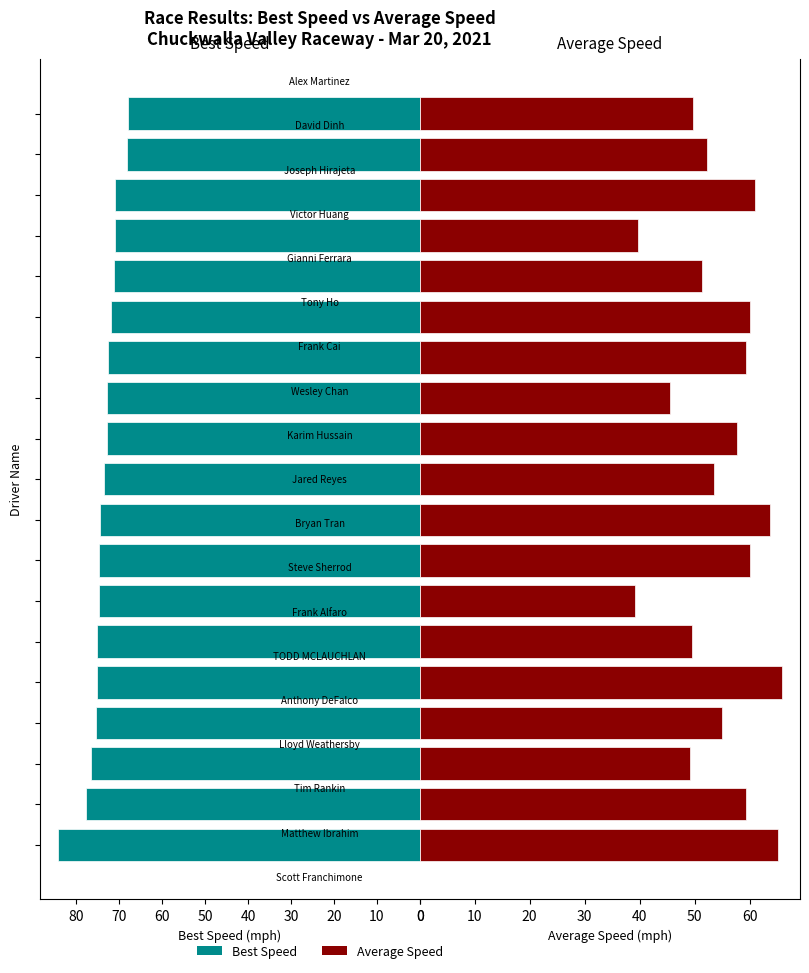

Which series has the largest range (max minus min)?

Average Speed